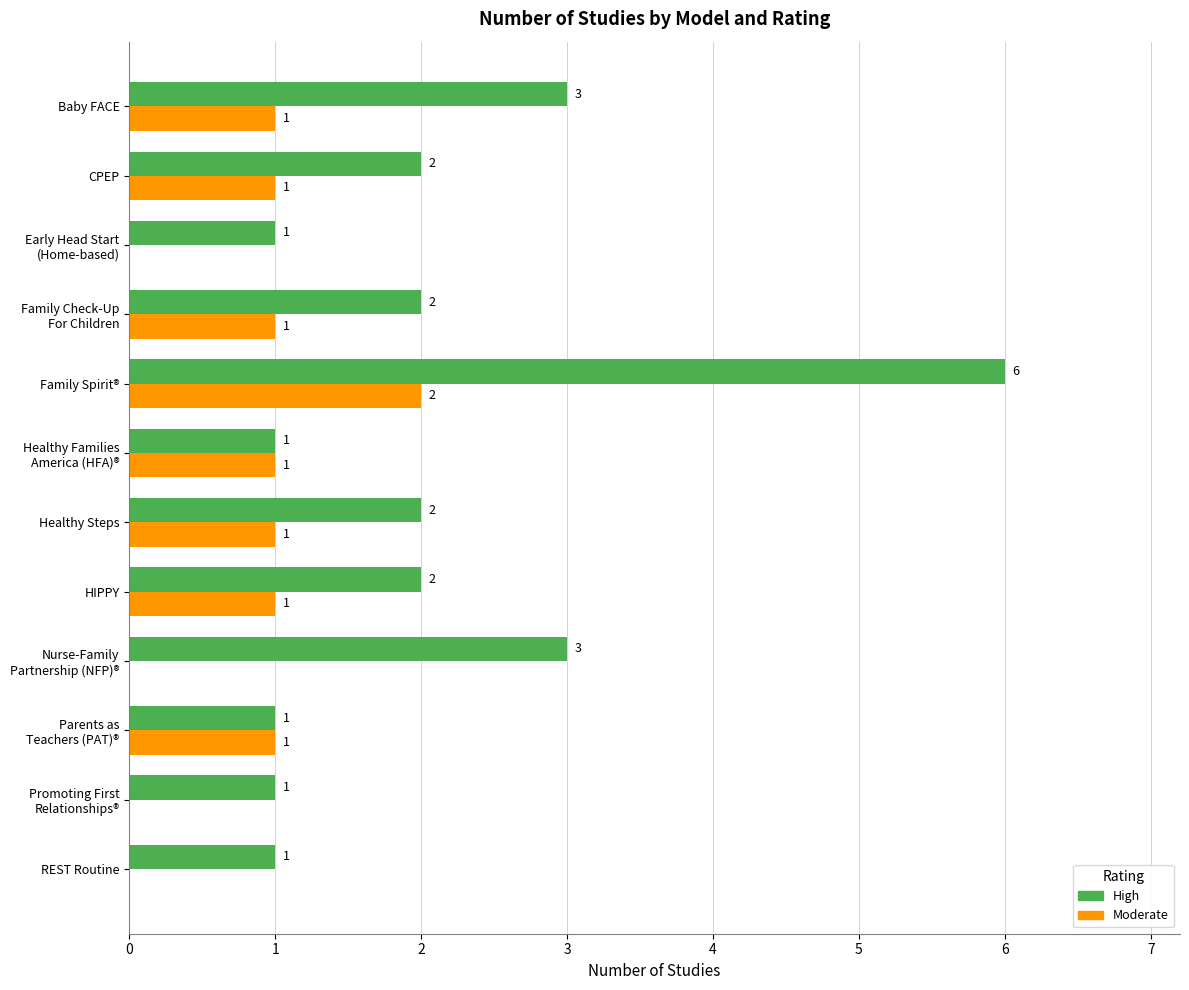

What is the total value across all series at Family Spirit®?

8